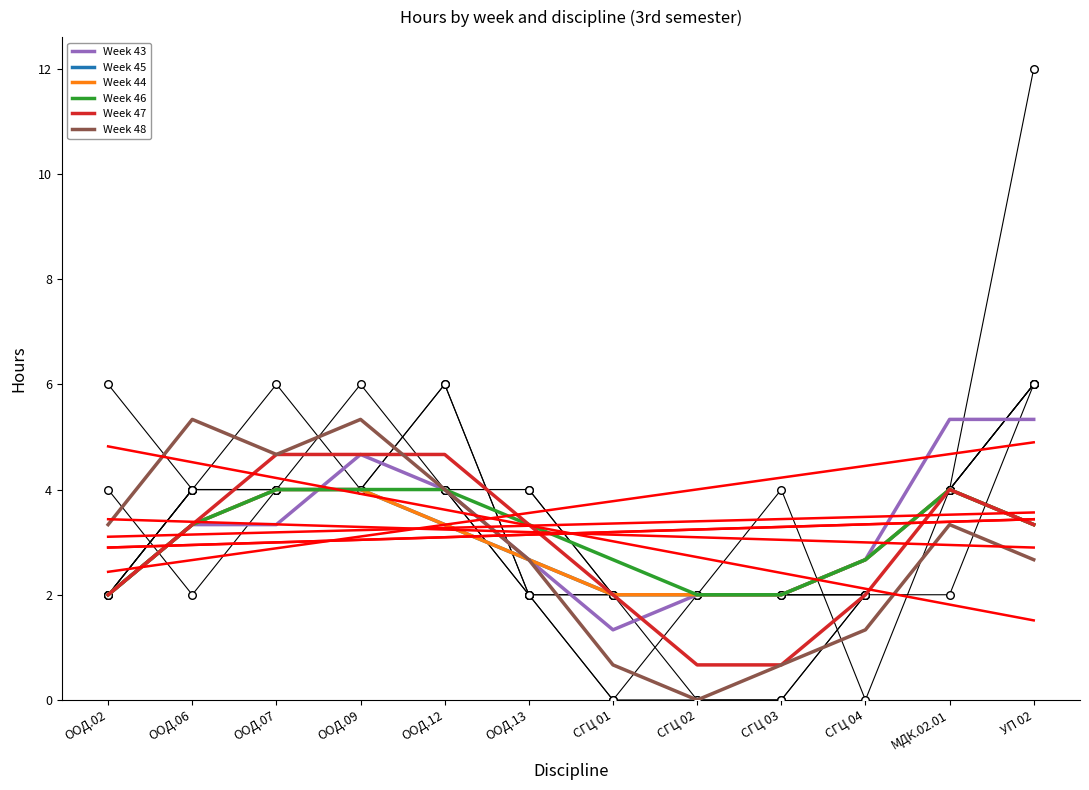

At how many categories does at least one series exceed 0?

12